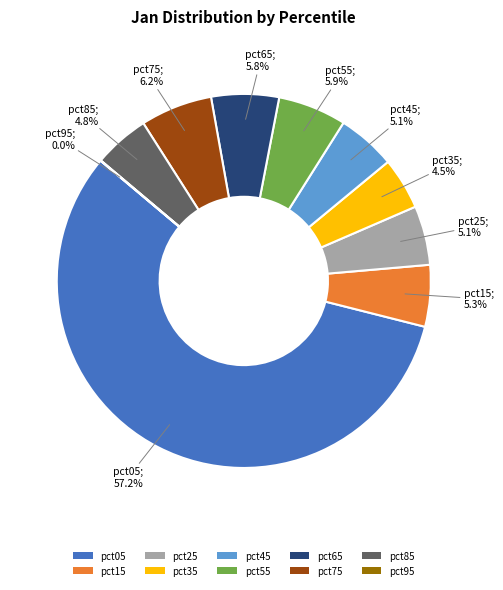

To the nearest percent, what is the average slice percentage?

10%